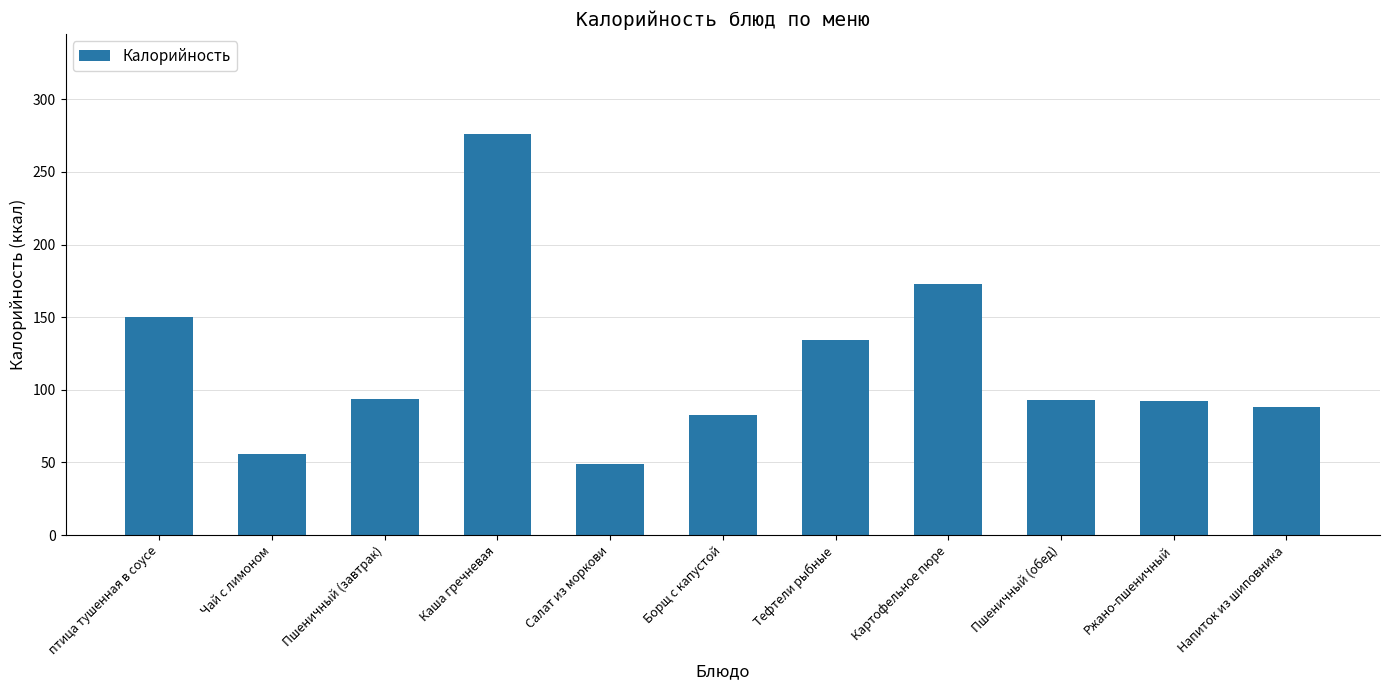

True or false: the data shows 153.9 at Пшеничный (завтрак).

False